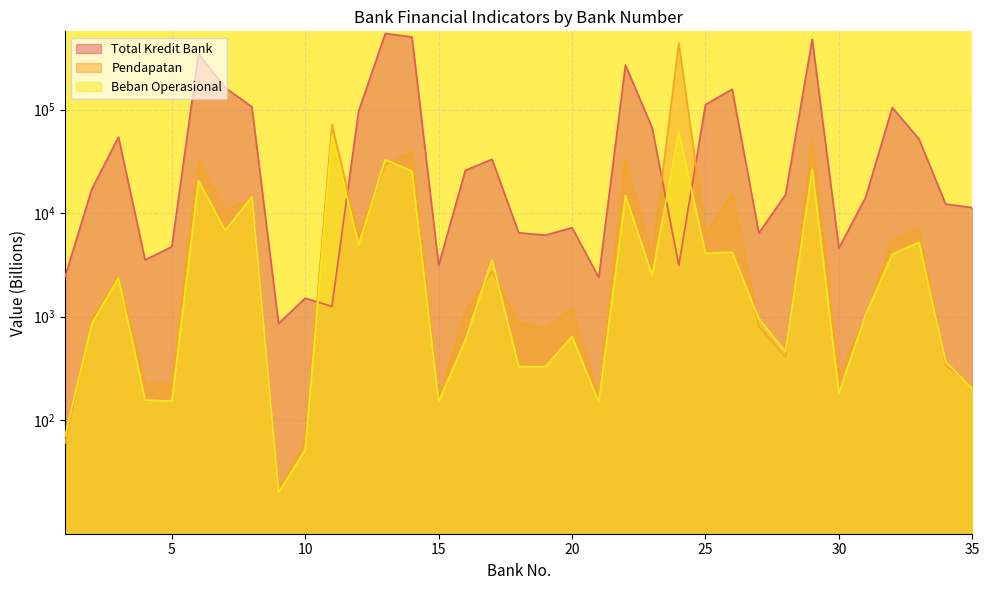

What is the total value across all series at 18?

7658